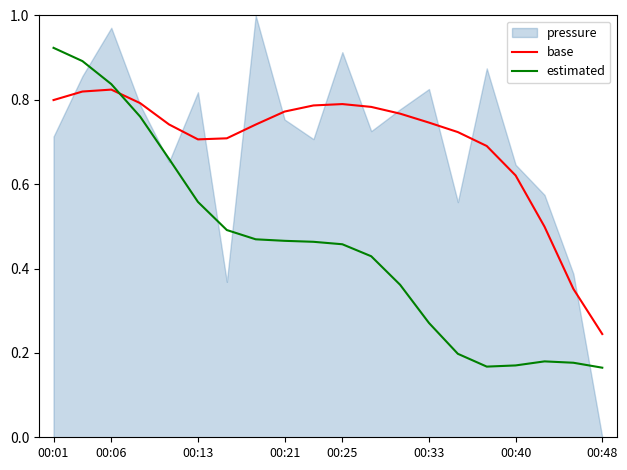

After their last crossing, which series has the higher values: base or estimated?

base